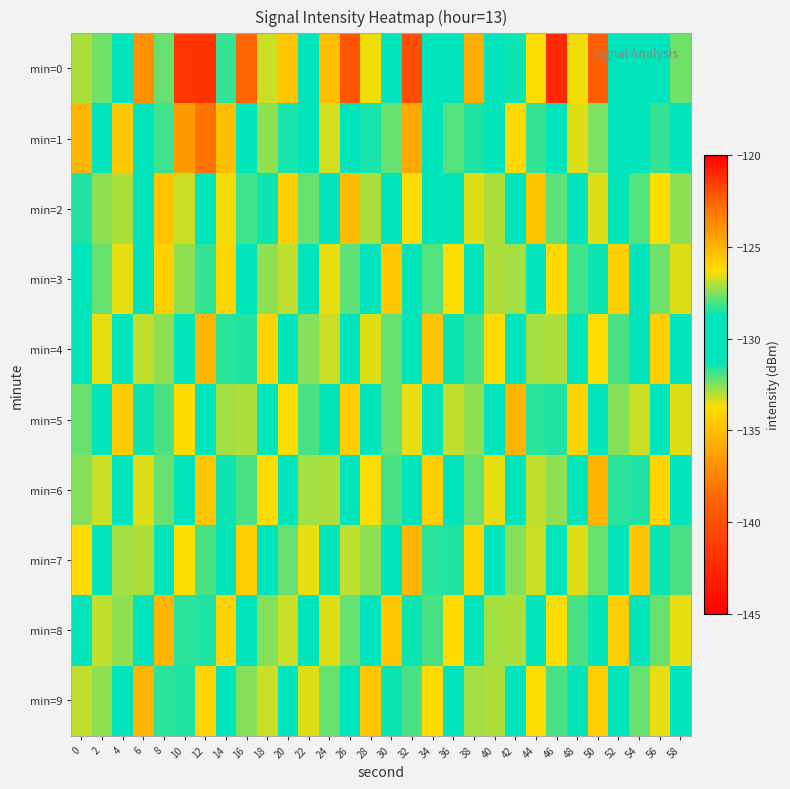

At which category is the sum across all series the highest?

32